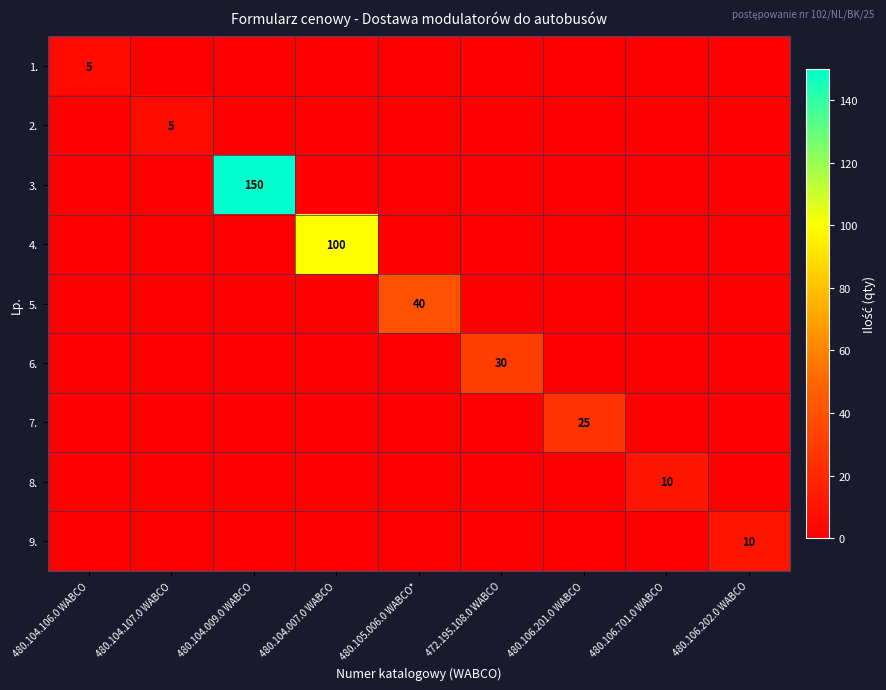

At which category does the chart reach its minimum across all series?

480.104.107.0 WABCO